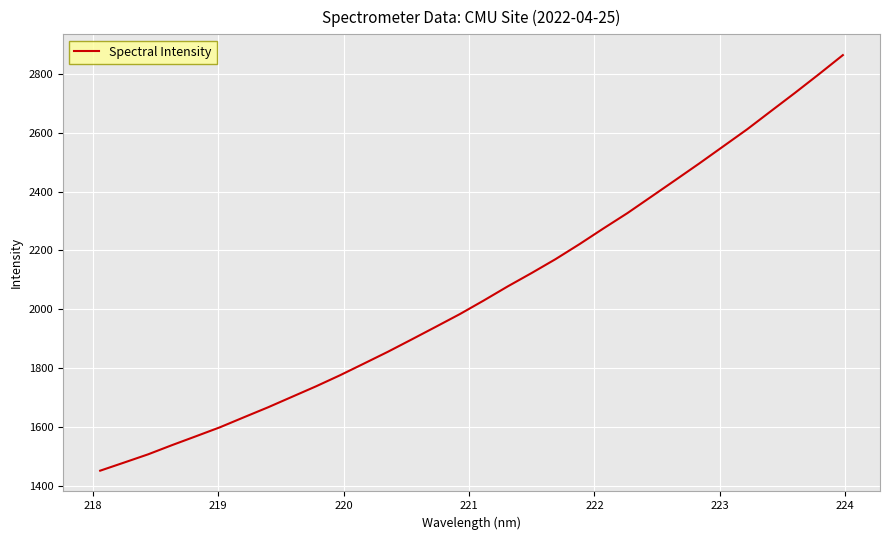

What is the minimum value shown in the chart?

1450.9